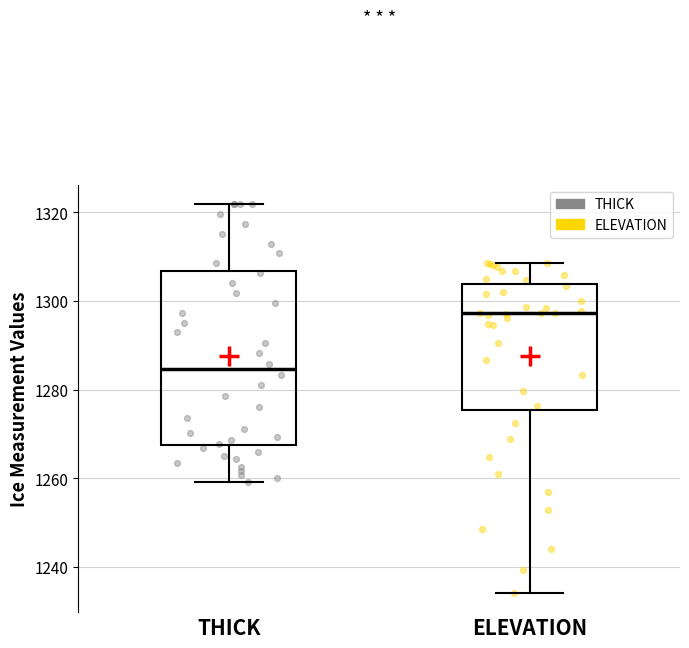

Reading left to right, transcribe this box plot: for each box, give where its median line is, the range the box spans, and where its two whiskers end, as read against the y-axis. The values are not printed on the chart, so give them approximately, as read against the axis.

THICK: median 1284, box 1268 to 1306, whiskers 1260 to 1322
ELEVATION: median 1298, box 1276 to 1304, whiskers 1234 to 1308